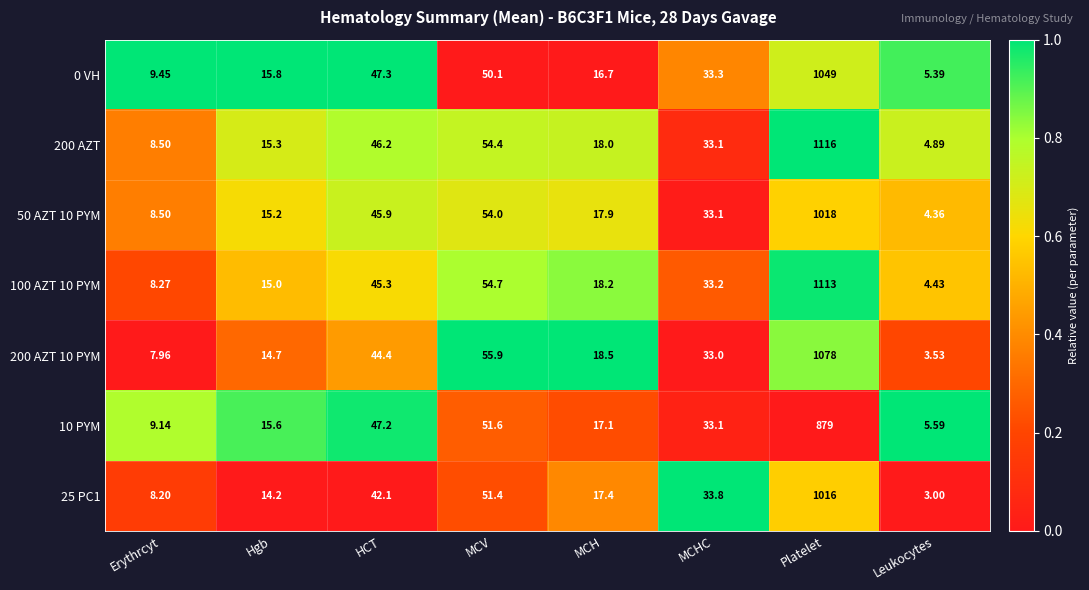

List the series in order of their peak value, lowest first.

10 PYM, 25 PC1, 50 AZT 10 PYM, 0 VH, 200 AZT 10 PYM, 100 AZT 10 PYM, 200 AZT